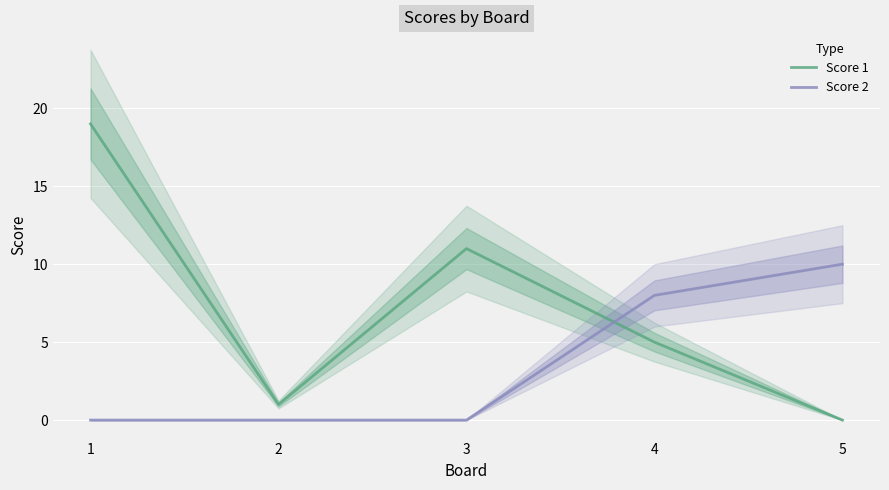

How many data points in Score 1 are less than 5?

2